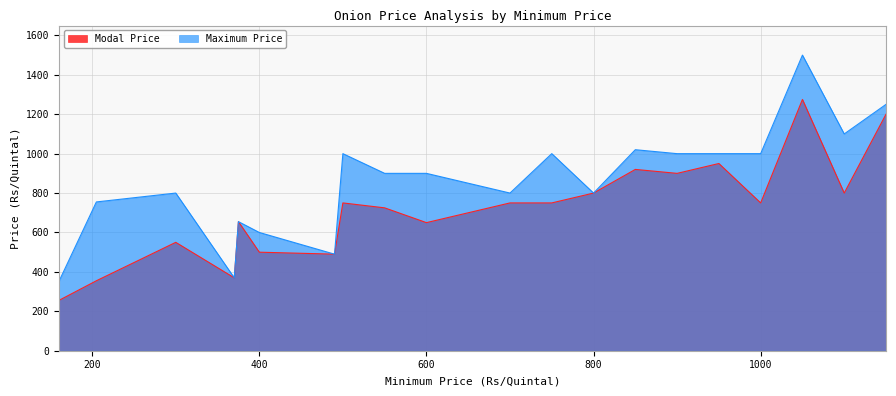

What is the average value of the Maximum Price series?

864